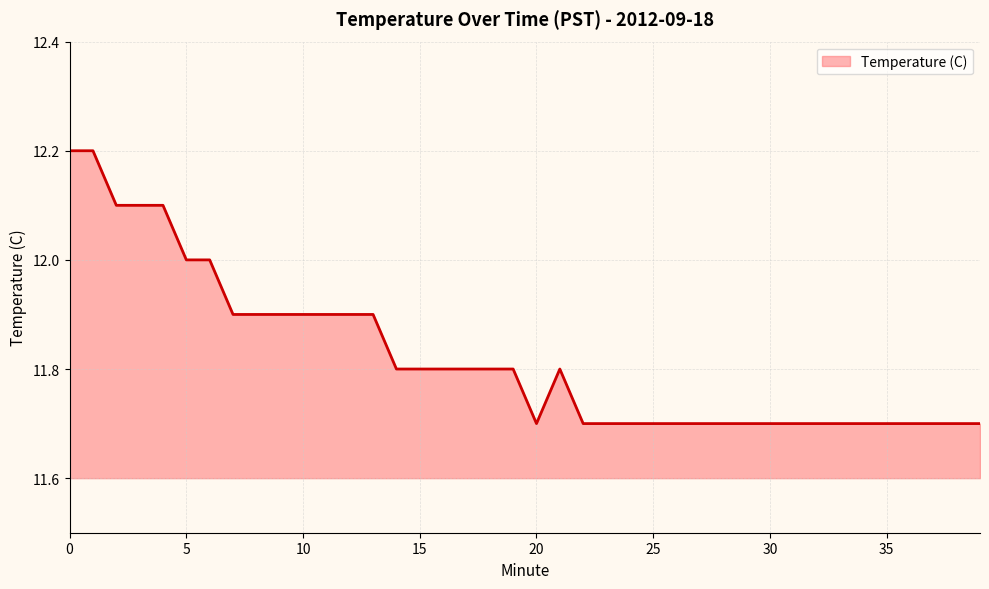

What is the minimum value shown in the chart?

11.7